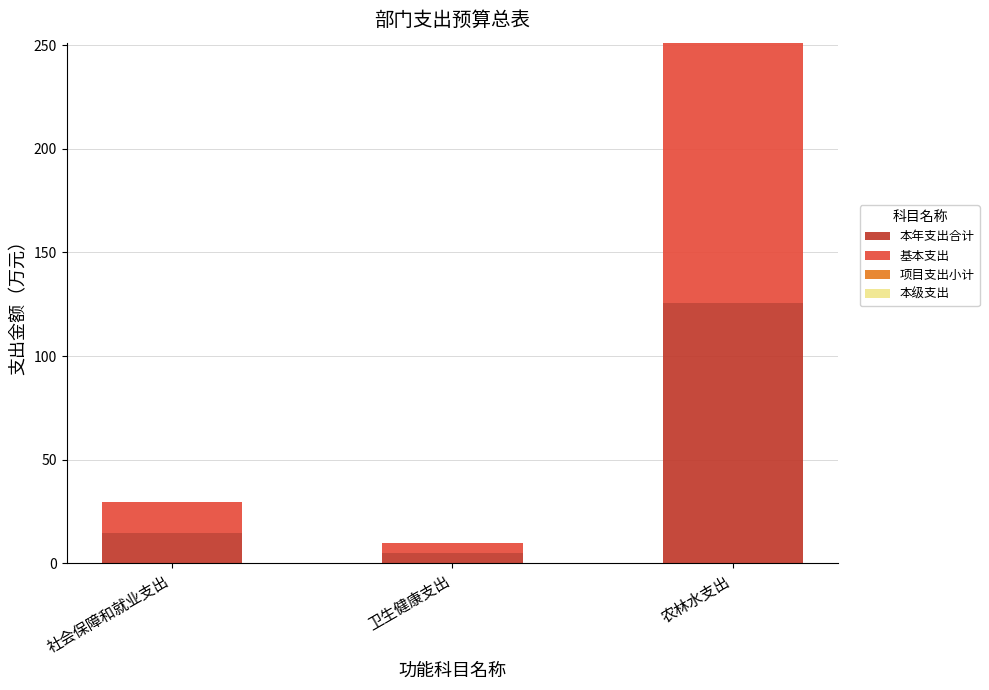

How many series are shown in this chart?

2